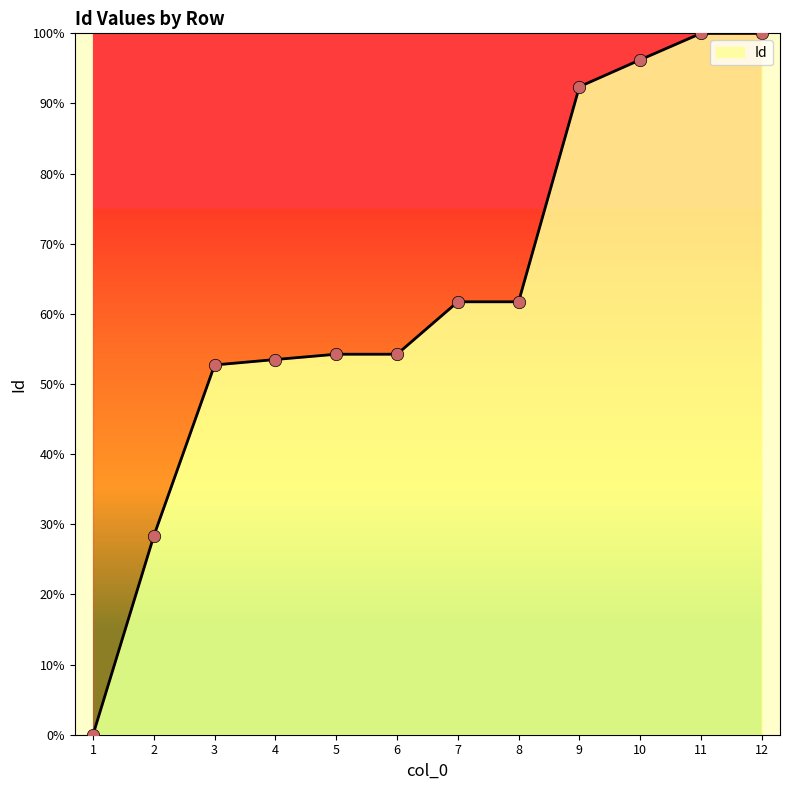

Between 3 and 10, which is larger?

10